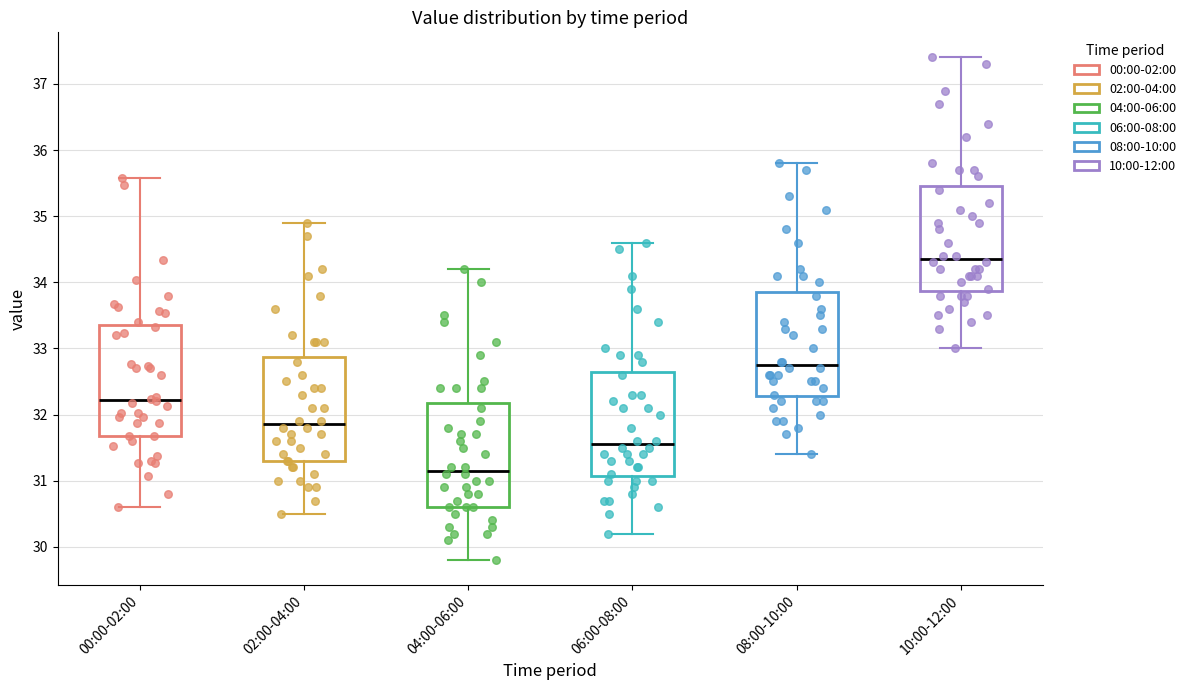

Reading left to right, transcribe this box plot: for each box, give where its median line is, the range the box spans, and where its two whiskers end, as read against the y-axis. The values are not printed on the chart, so give them approximately, as read against the axis.

00:00-02:00: median 32.2, box 31.7 to 33.3, whiskers 30.6 to 35.6
02:00-04:00: median 31.9, box 31.3 to 32.9, whiskers 30.5 to 34.9
04:00-06:00: median 31.2, box 30.6 to 32.2, whiskers 29.8 to 34.2
06:00-08:00: median 31.6, box 31.1 to 32.7, whiskers 30.2 to 34.6
08:00-10:00: median 32.8, box 32.3 to 33.9, whiskers 31.4 to 35.8
10:00-12:00: median 34.4, box 33.9 to 35.5, whiskers 33.0 to 37.4